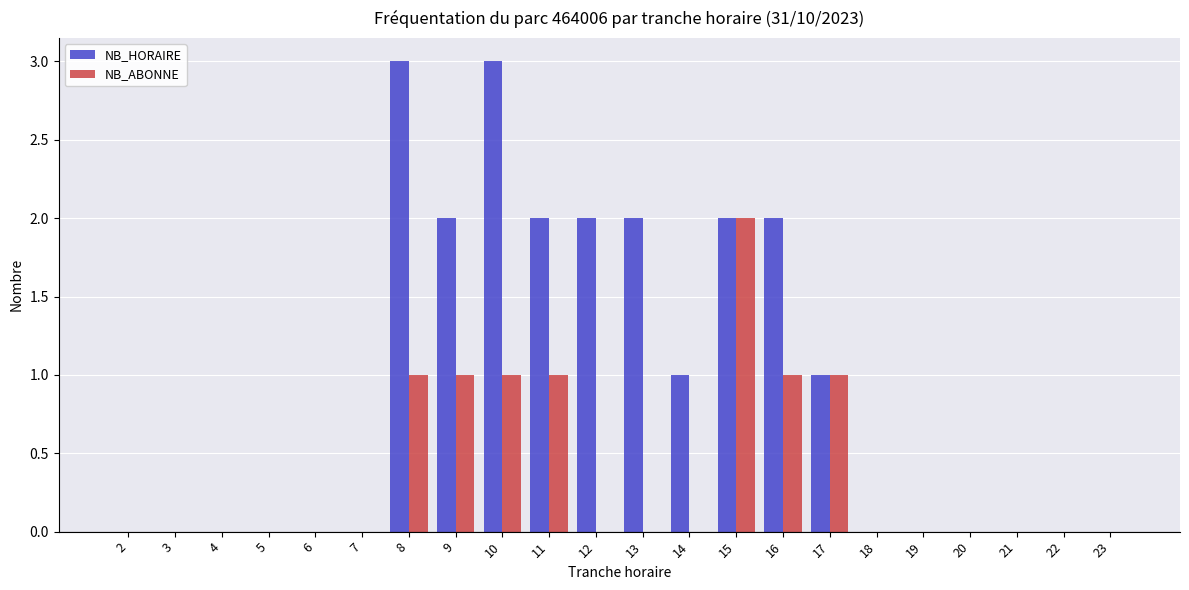

The value of NB_HORAIRE at 3 is 2. True or false?

False